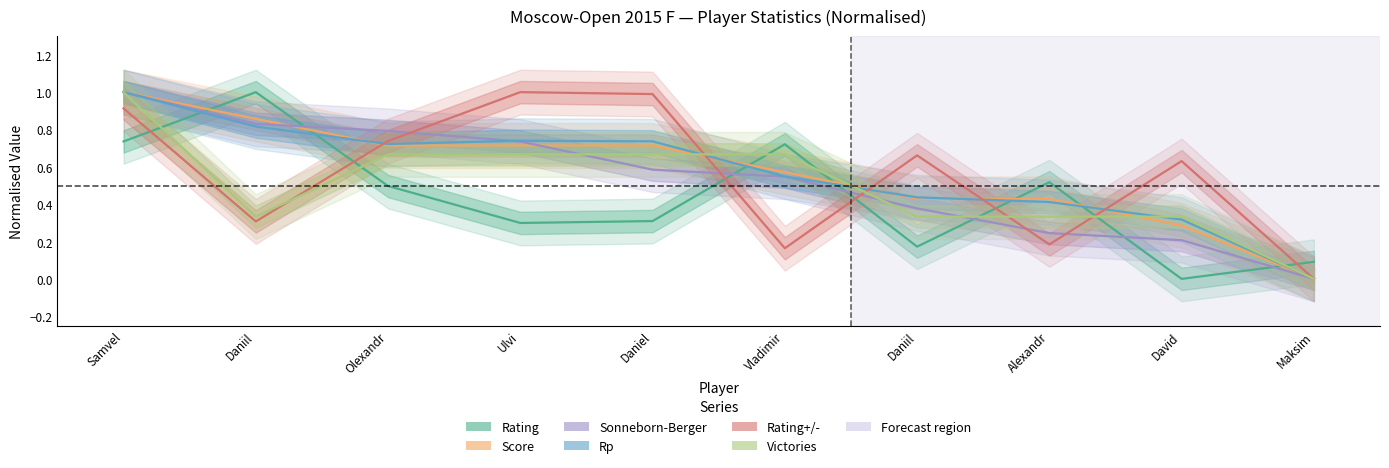

At which category is the sum across all series the highest?

Samvel